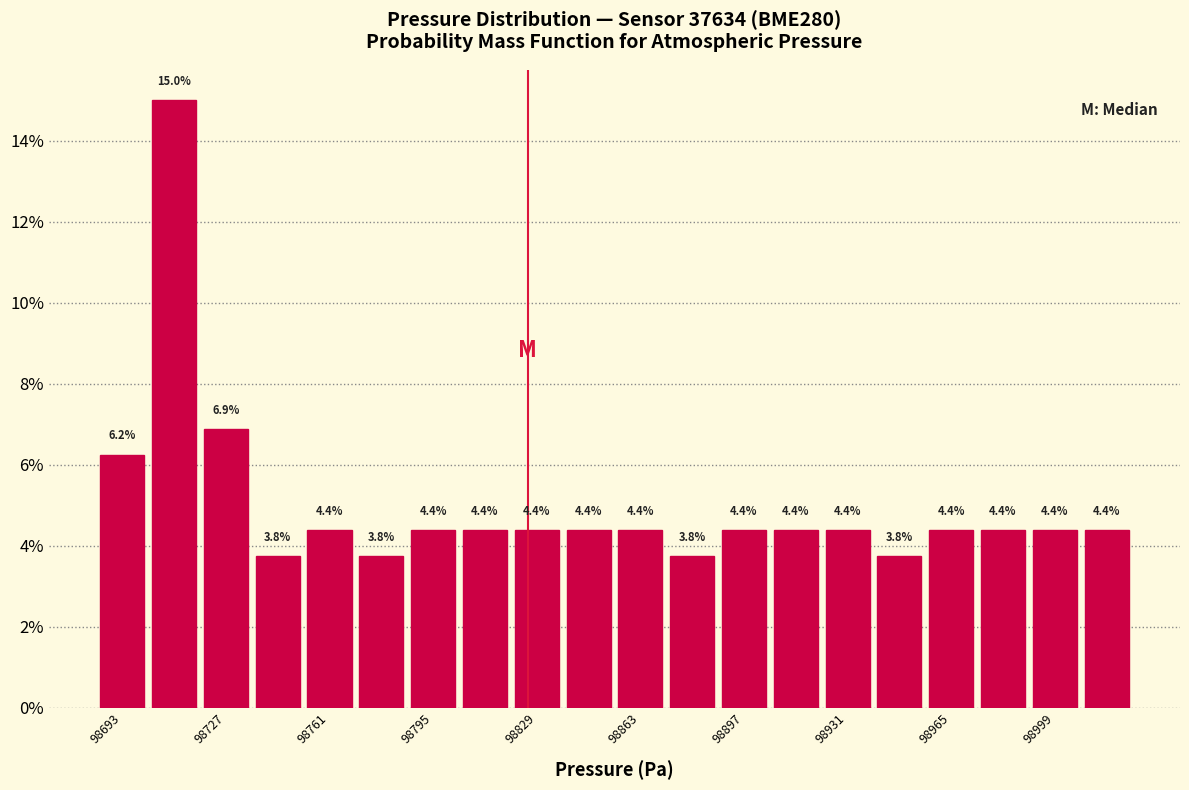

Read against the x-axis, roughly where is the centre of the tallest bar?

98710